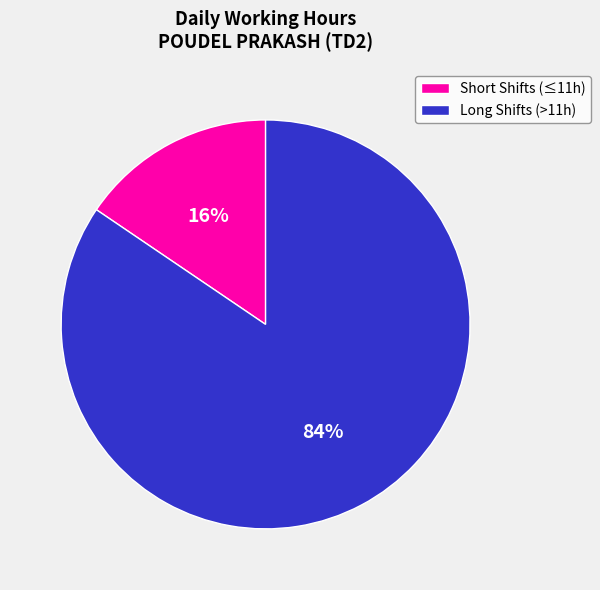

Which slice is the smallest?

Short Shifts (≤11h)